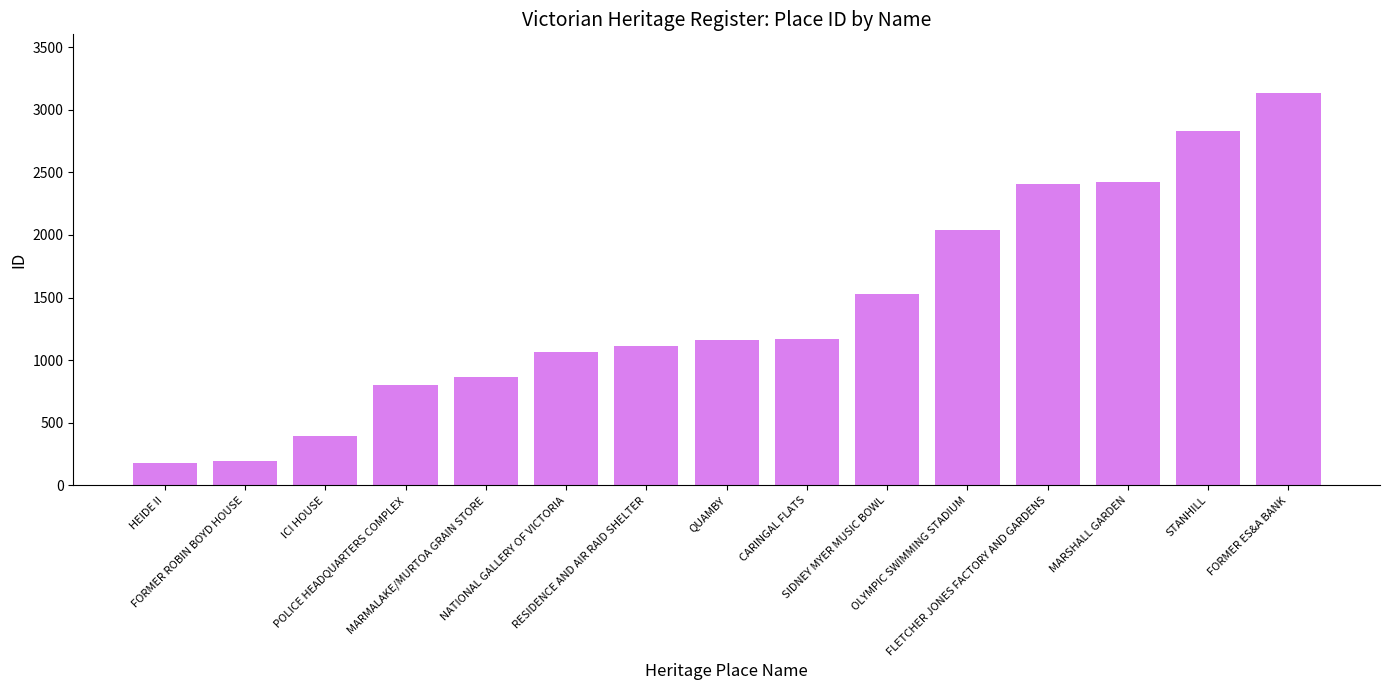

What is the difference between the maximum and minimum values?

2953